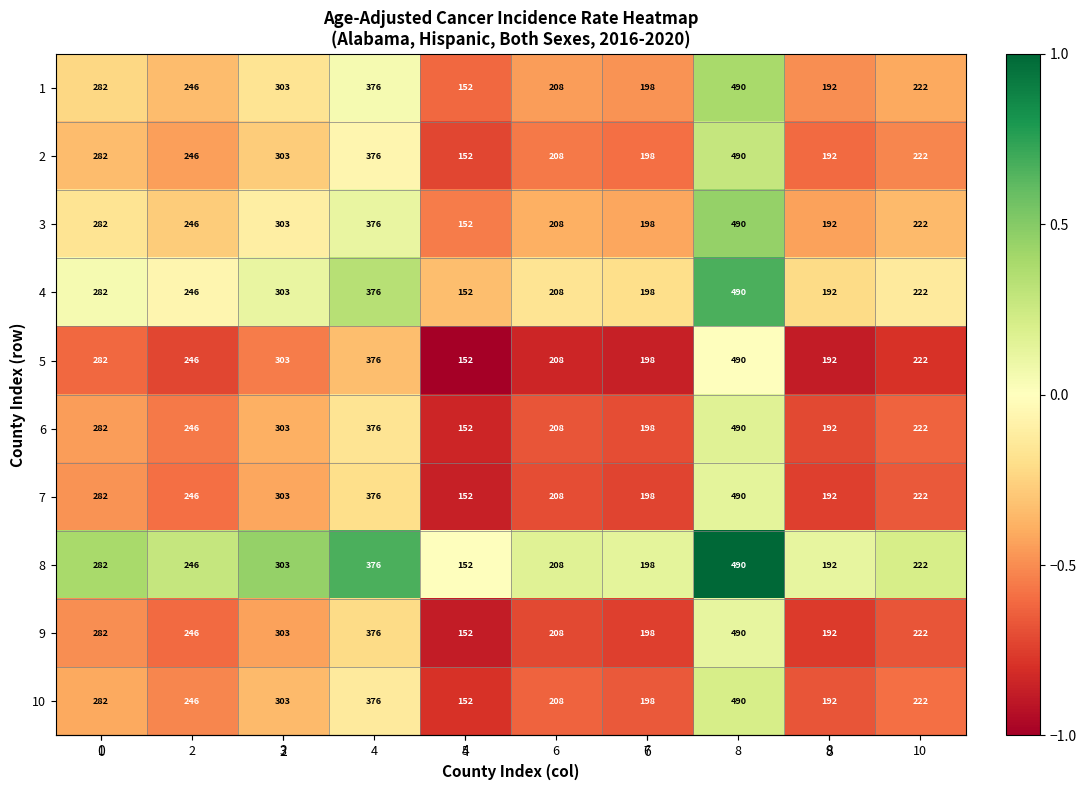

At which label is 7 closest to 321?

3